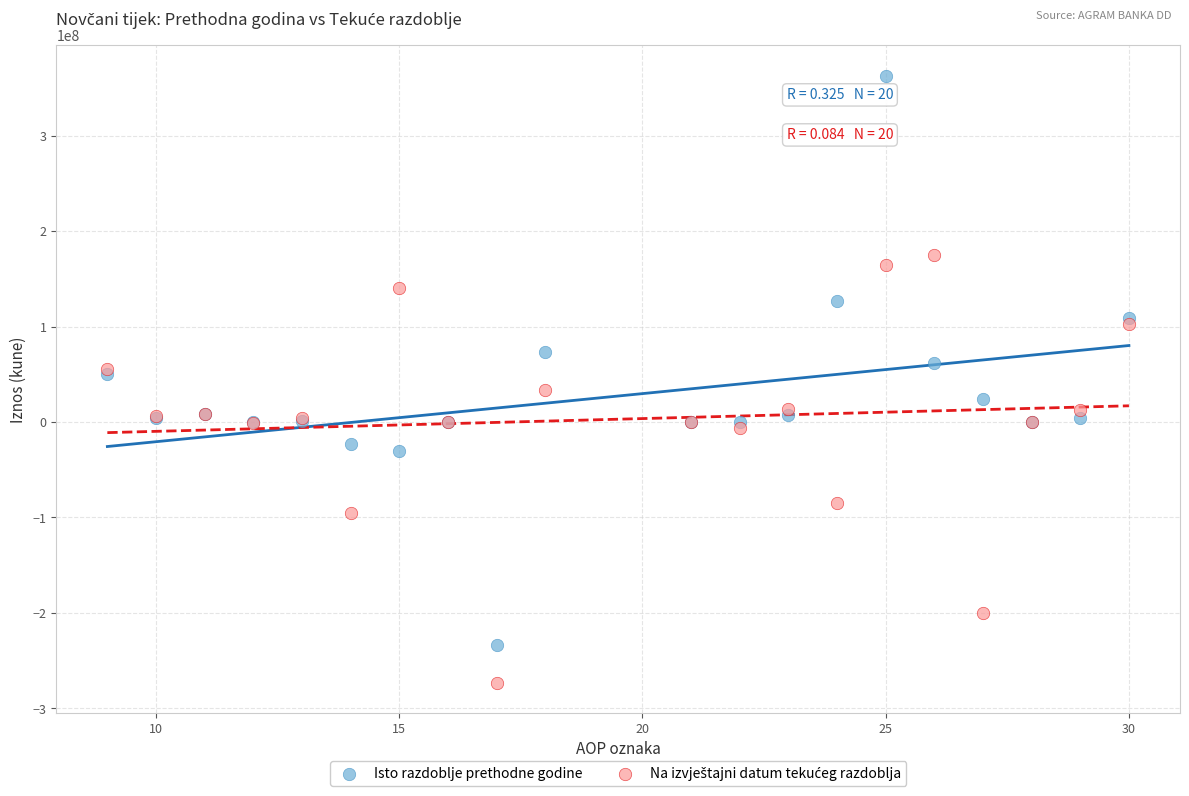

Which series contains the highest Y value?

Isto razdoblje prethodne godine